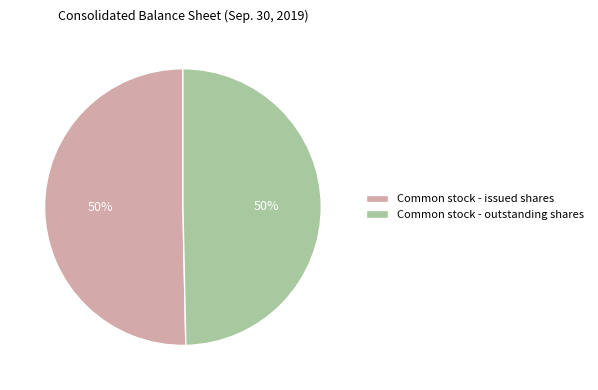

To the nearest percent, what percentage of the pie is Common stock - outstanding shares?

50%